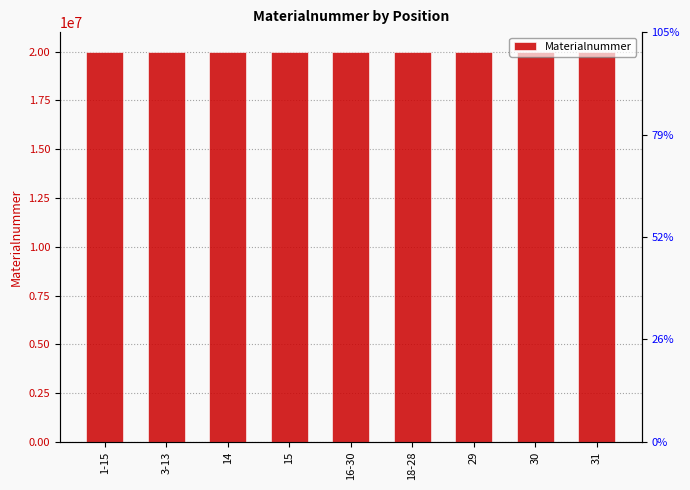

What is the difference between the second highest and minimum values?

8